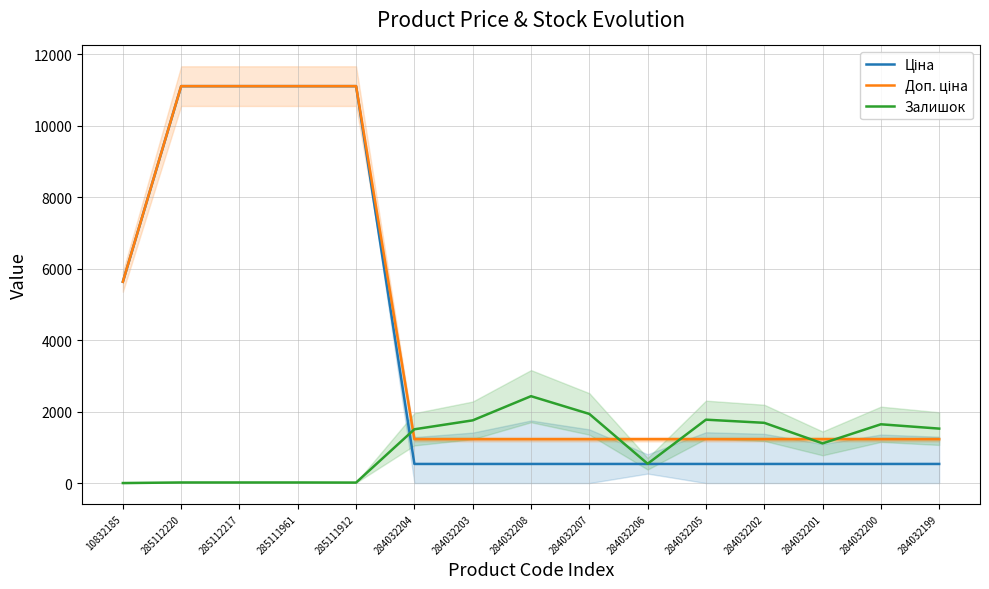

Rank the categories by Доп. ціна value from highest to lowest.

285112220, 285112217, 285111961, 285111912, 10832185, 284032204, 284032203, 284032208, 284032207, 284032206, 284032205, 284032202, 284032201, 284032200, 284032199